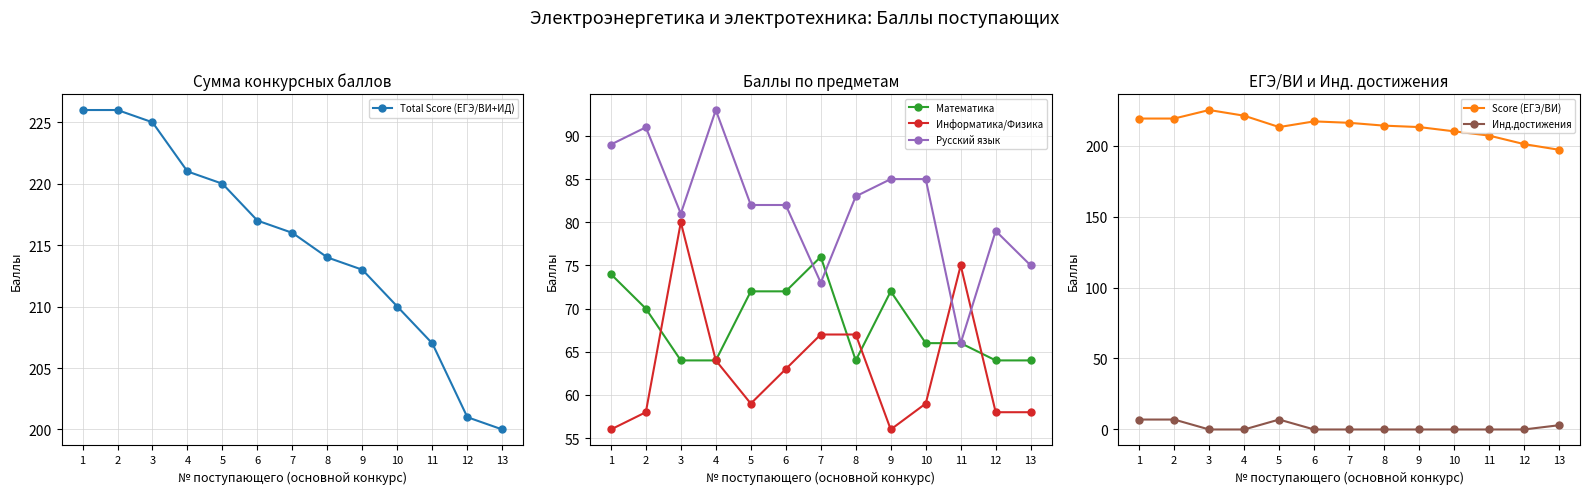

Is the value of Математика at 5 greater than the value of Русский язык at 7?

No